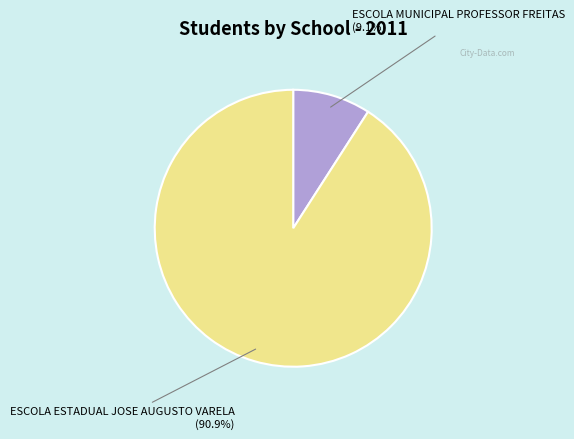

Count the number of slices in the pie.

2